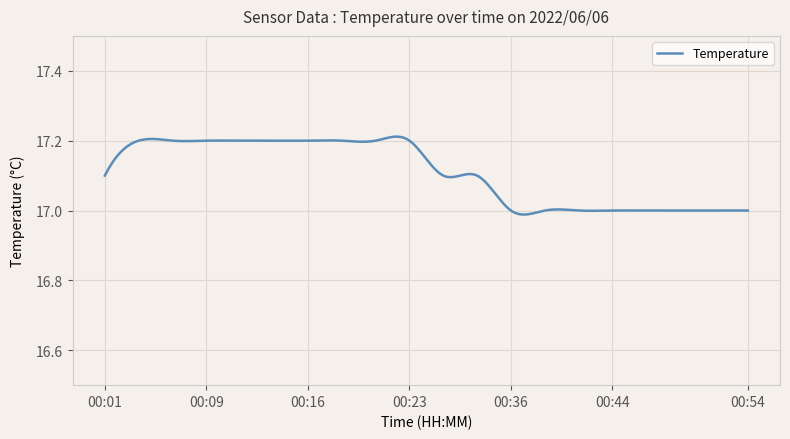

Is this an area chart (filled region under the line)?

No